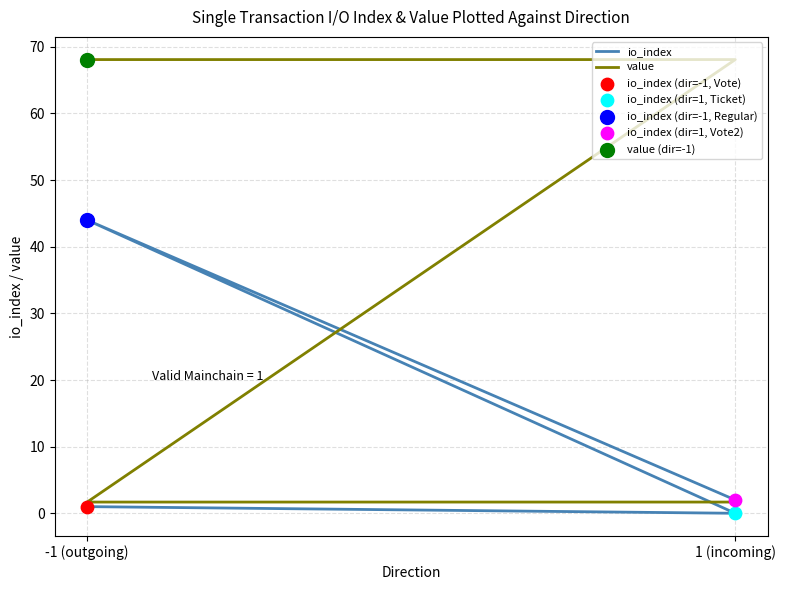

At how many categories does at least one series exceed 61?

2